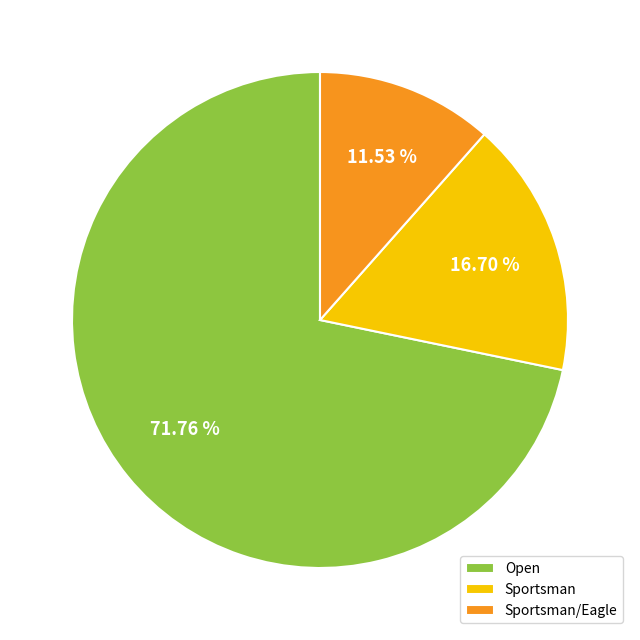

To the nearest percent, what is the difference between the largest and smallest slice percentages?

60%